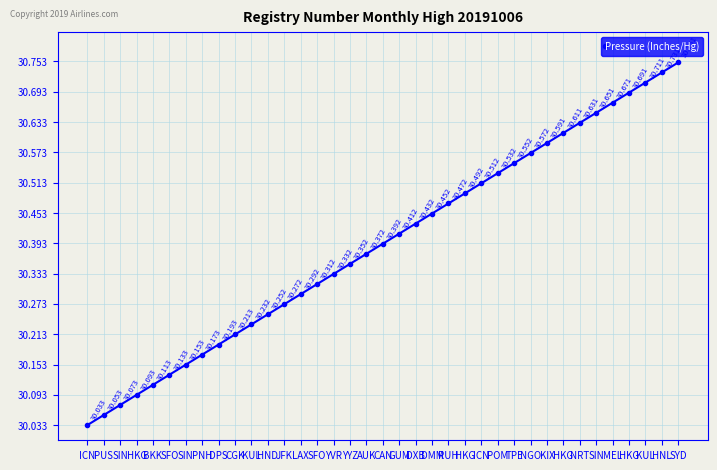

Approximately how many times larger is the value at YVR compared to DMM?

1.0